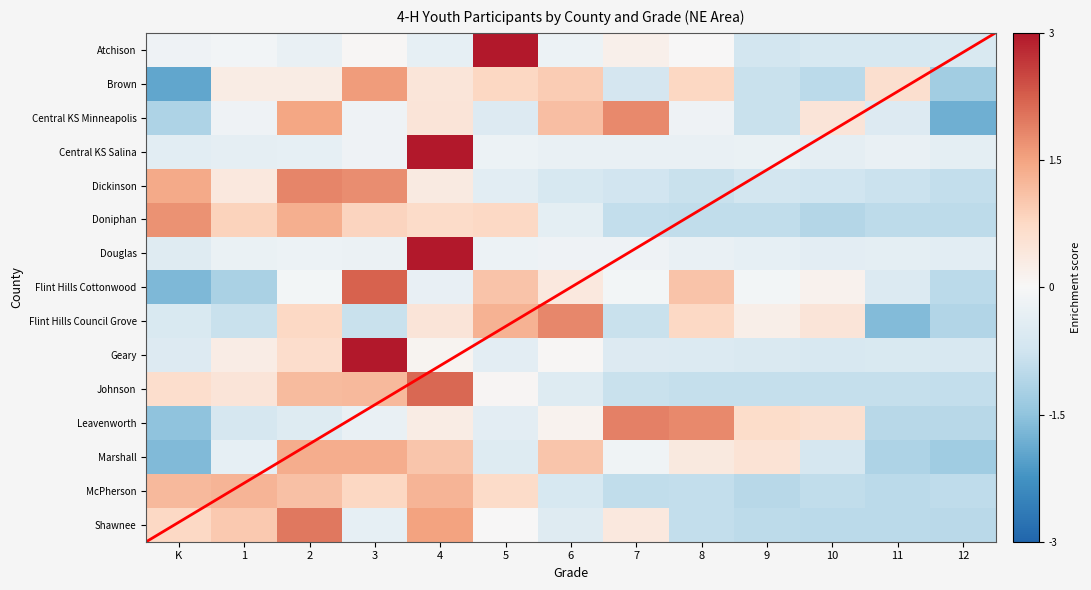

What is the difference between the maximum and minimum values in the Johnson series?

3.1